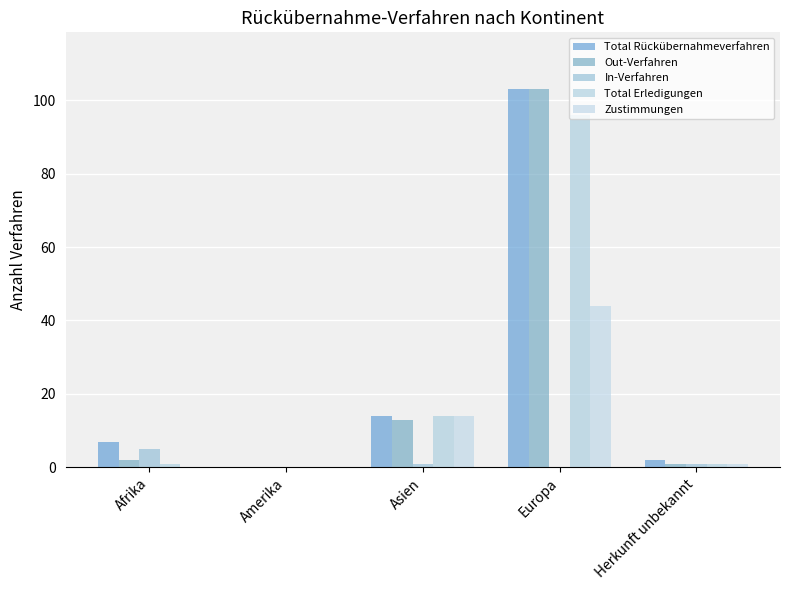

Reading left to right, what are all the values shown in this chart?

Total Rückübernahmeverfahren: Afrika=7	Amerika=0	Asien=14	Europa=103	Herkunft unbekannt=2
Out-Verfahren: Afrika=2	Amerika=0	Asien=13	Europa=103	Herkunft unbekannt=1
In-Verfahren: Afrika=5	Amerika=0	Asien=1	Europa=0	Herkunft unbekannt=1
Total Erledigungen: Afrika=1	Amerika=0	Asien=14	Europa=96	Herkunft unbekannt=1
Zustimmungen: Afrika=0	Amerika=0	Asien=14	Europa=44	Herkunft unbekannt=1